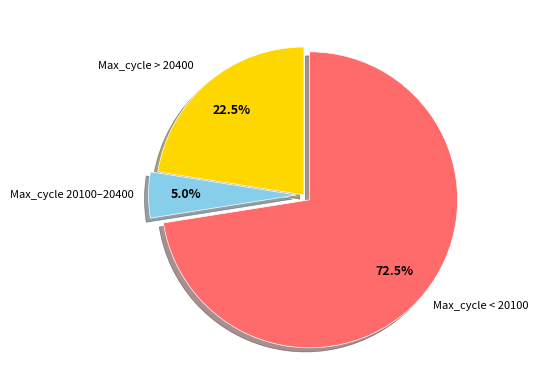

Does any single category account for the majority?

Yes